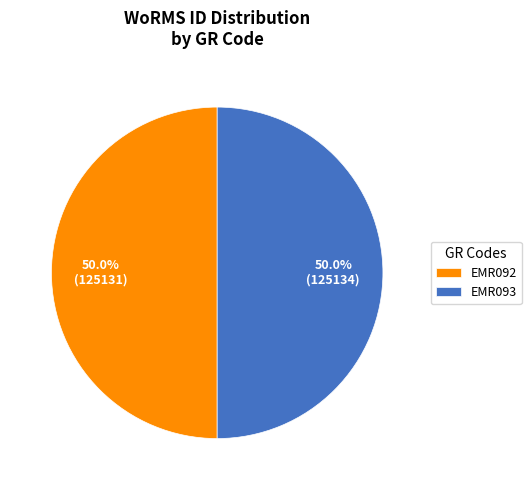

Is the sum of EMR093 and EMR092 greater than half?

Yes